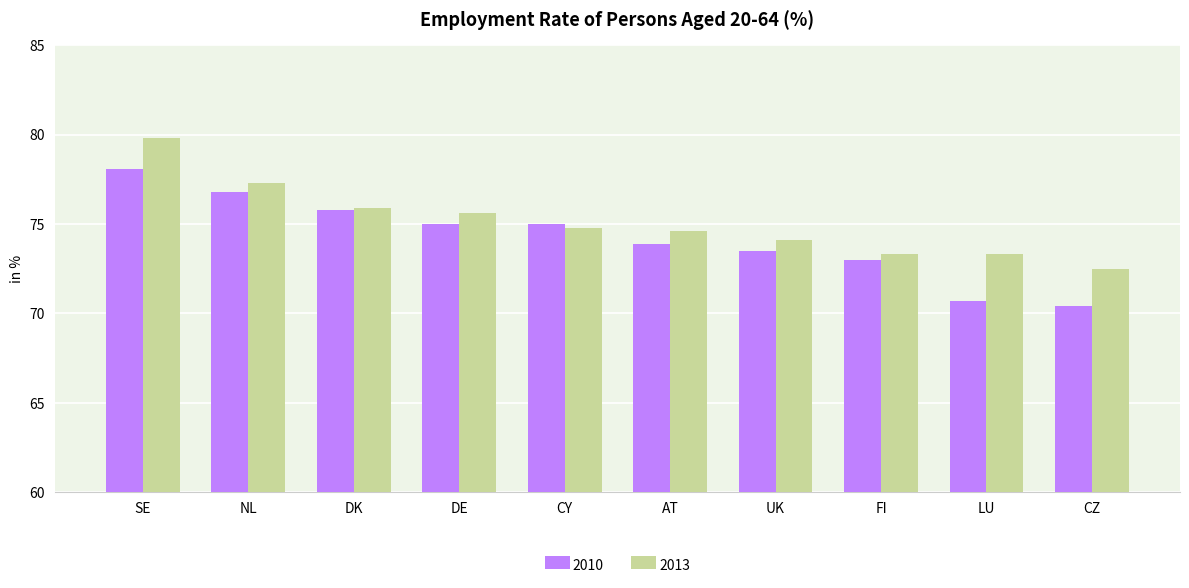

What is the sum of all 2013 values?

751.2